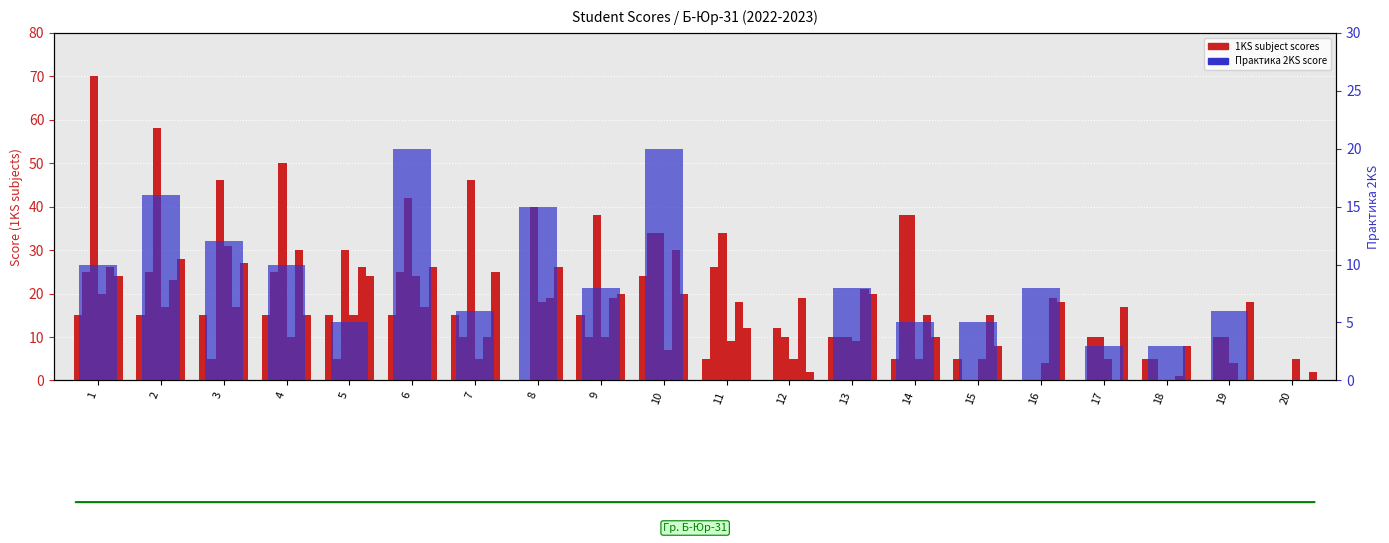

The Уголовный процесс (1КС) series shows 5 at 17. True or false?

False